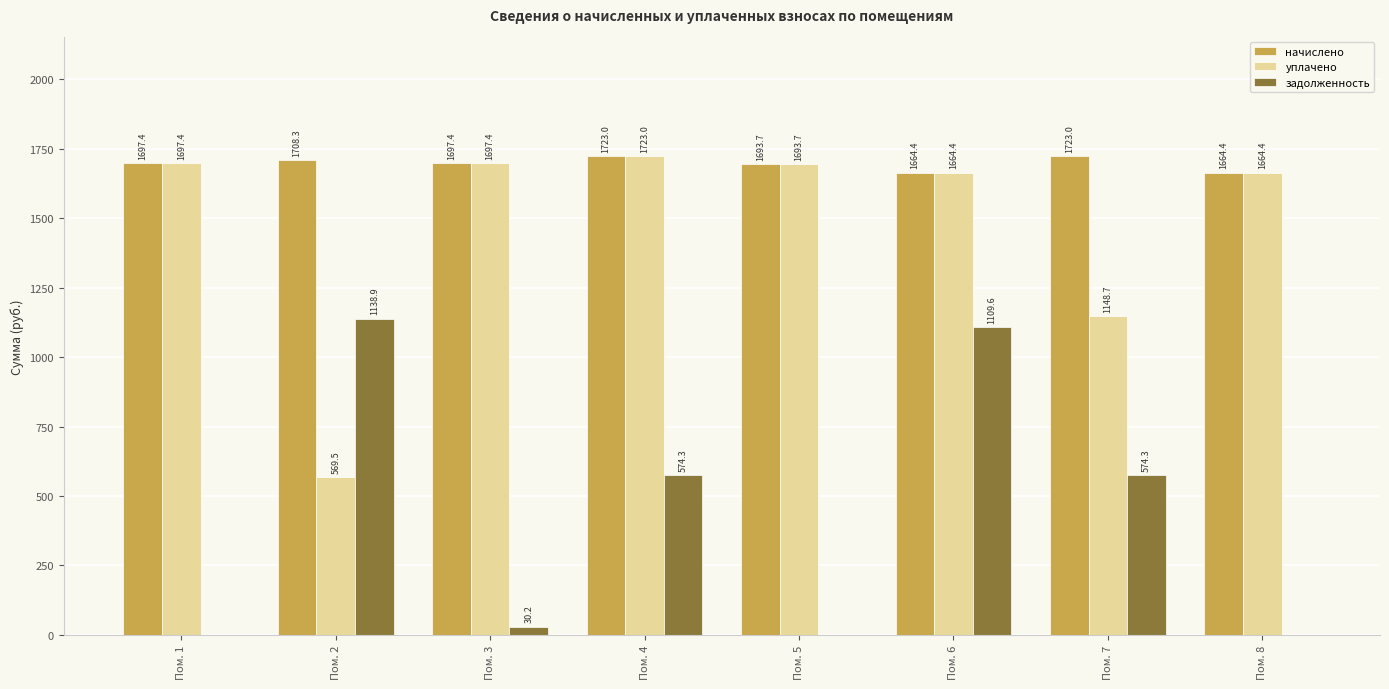

True or false: задолженность has a value of 1611.4 at Пом. 2.

False